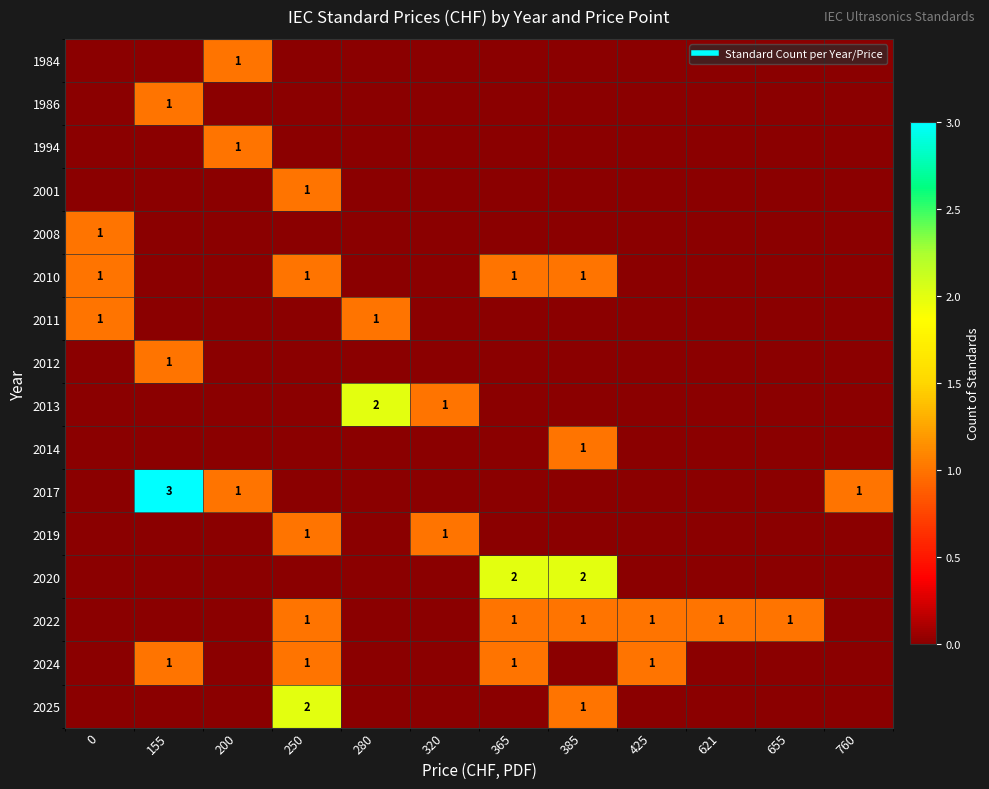

Is the value of 1984 at 200 greater than the value of 2022 at 425?

No